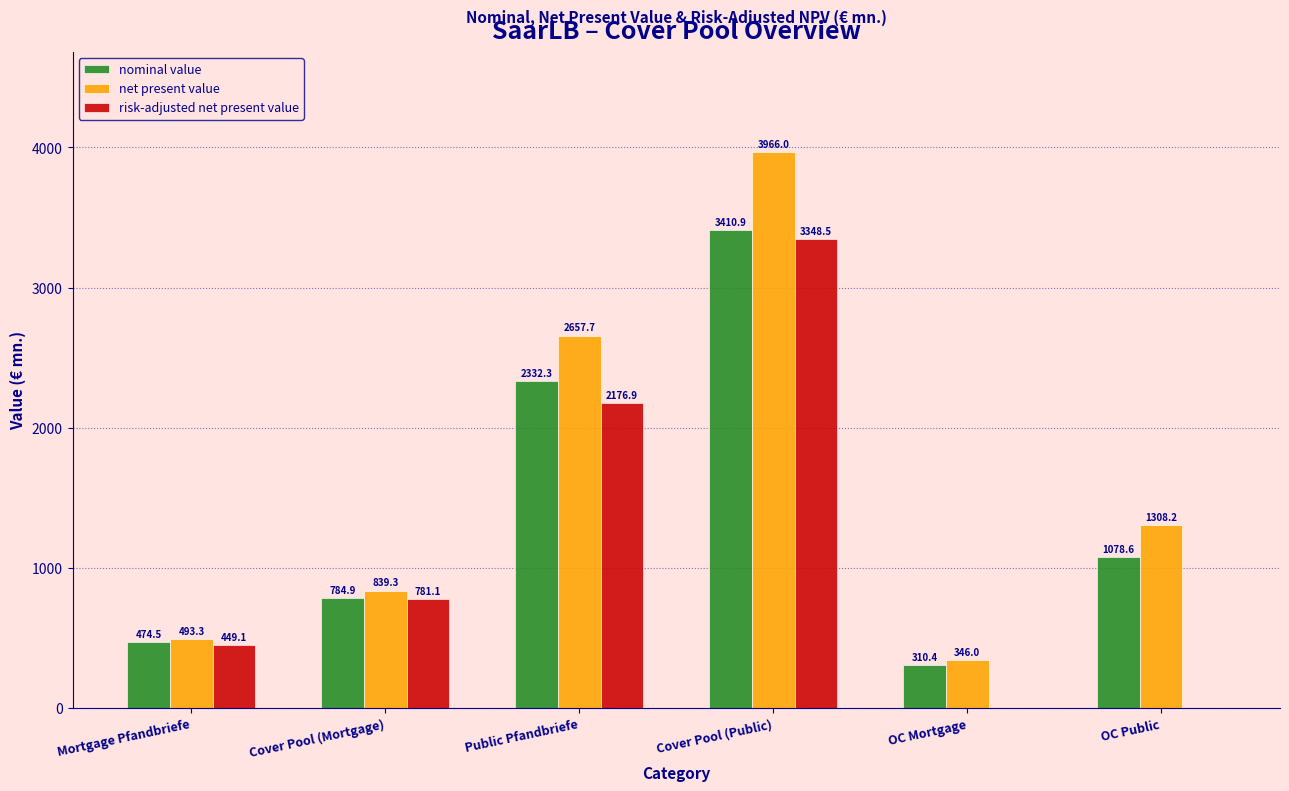

Reading left to right, extract all data points from this chart.

nominal value: Mortgage Pfandbriefe=474.5	Cover Pool (Mortgage)=784.9	Public Pfandbriefe=2332.3	Cover Pool (Public)=3410.9	OC Mortgage=310.4	OC Public=1078.6
net present value: Mortgage Pfandbriefe=493.3	Cover Pool (Mortgage)=839.3	Public Pfandbriefe=2657.7	Cover Pool (Public)=3966.0	OC Mortgage=346.0	OC Public=1308.2
risk-adjusted net present value: Mortgage Pfandbriefe=449.1	Cover Pool (Mortgage)=781.1	Public Pfandbriefe=2176.9	Cover Pool (Public)=3348.5	OC Mortgage=0.0	OC Public=0.0